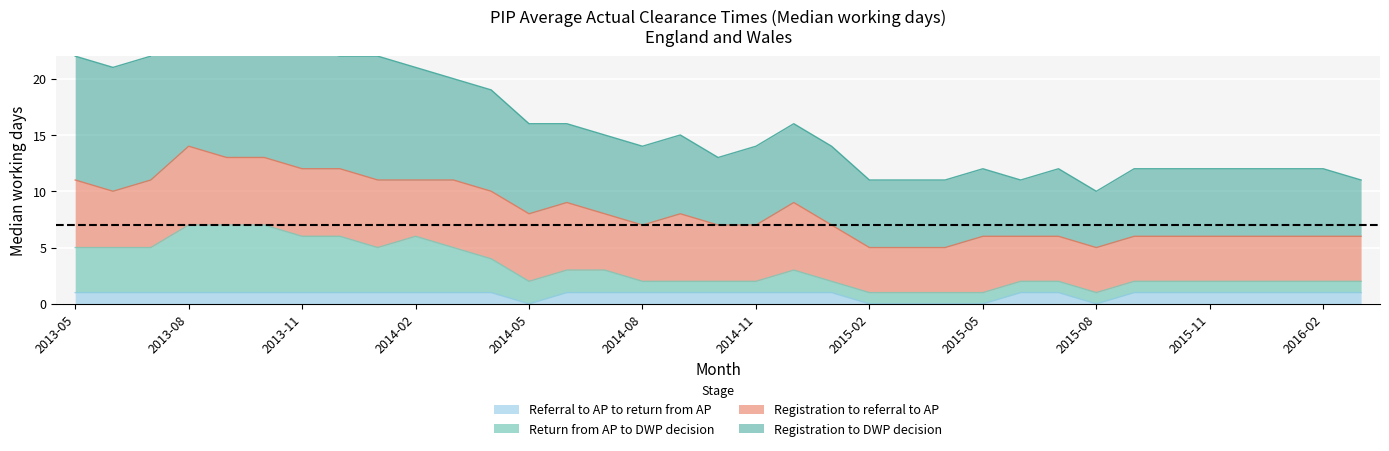

At which label is Return from AP to DWP decision closest to 4?

2014-04